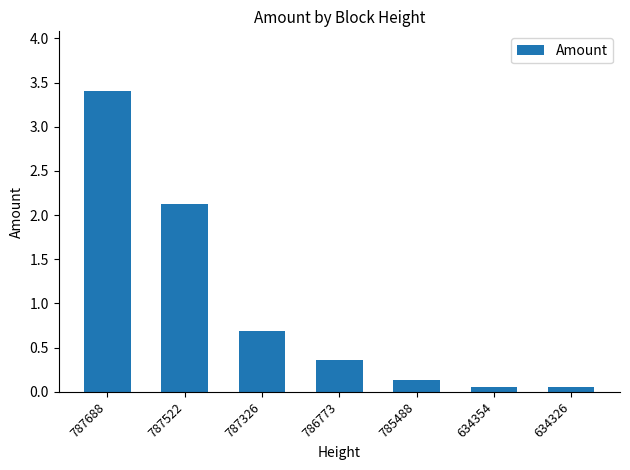

Are the bars horizontal?

No